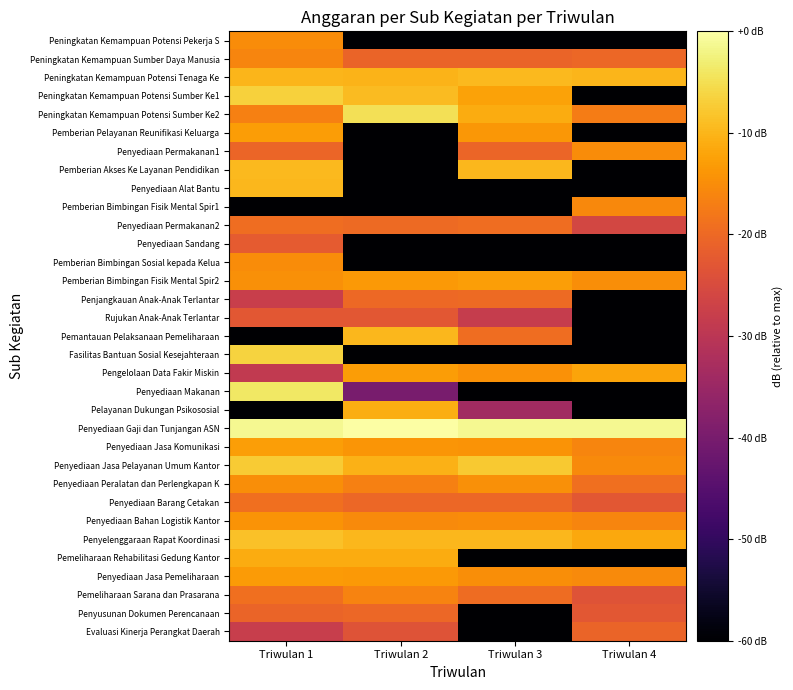

List the series in order of their peak value, highest first.

Penyediaan Gaji dan Tunjangan ASN, Penyediaan Makanan, Peningkatan Kemampuan Potensi Sumber Ke2, Fasilitas Bantuan Sosial Kesejahteraan, Peningkatan Kemampuan Potensi Sumber Ke1, Penyediaan Jasa Pelayanan Umum Kantor, Penyelenggaraan Rapat Koordinasi, Peningkatan Kemampuan Potensi Tenaga Ke, Pemberian Akses Ke Layanan Pendidikan, Penyediaan Alat Bantu, Pemantauan Pelaksanaan Pemeliharaan, Pelayanan Dukungan Psikososial, Pemeliharaan Rehabilitasi Gedung Kantor, Pengelolaan Data Fakir Miskin, Pemberian Bimbingan Fisik Mental Spir2, Penyediaan Jasa Komunikasi, Pemberian Pelayanan Reunifikasi Keluarga, Penyediaan Jasa Pemeliharaan, Penyediaan Bahan Logistik Kantor, Penyediaan Peralatan dan Perlengkapan K, Peningkatan Kemampuan Potensi Pekerja S, Penyediaan Permakanan1, Pemberian Bimbingan Sosial kepada Kelua, Pemberian Bimbingan Fisik Mental Spir1, Peningkatan Kemampuan Sumber Daya Manusia, Pemeliharaan Sarana dan Prasarana, Penyediaan Barang Cetakan, Penyediaan Permakanan2, Penjangkauan Anak-Anak Terlantar, Penyusunan Dokumen Perencanaan, Evaluasi Kinerja Perangkat Daerah, Penyediaan Sandang, Rujukan Anak-Anak Terlantar